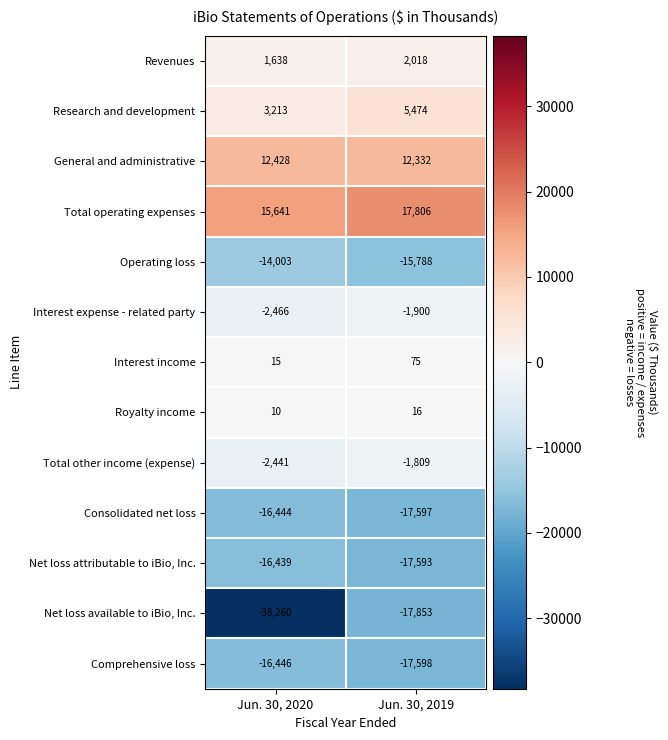

What is the difference between the highest and lowest values at Jun. 30, 2020?

53901